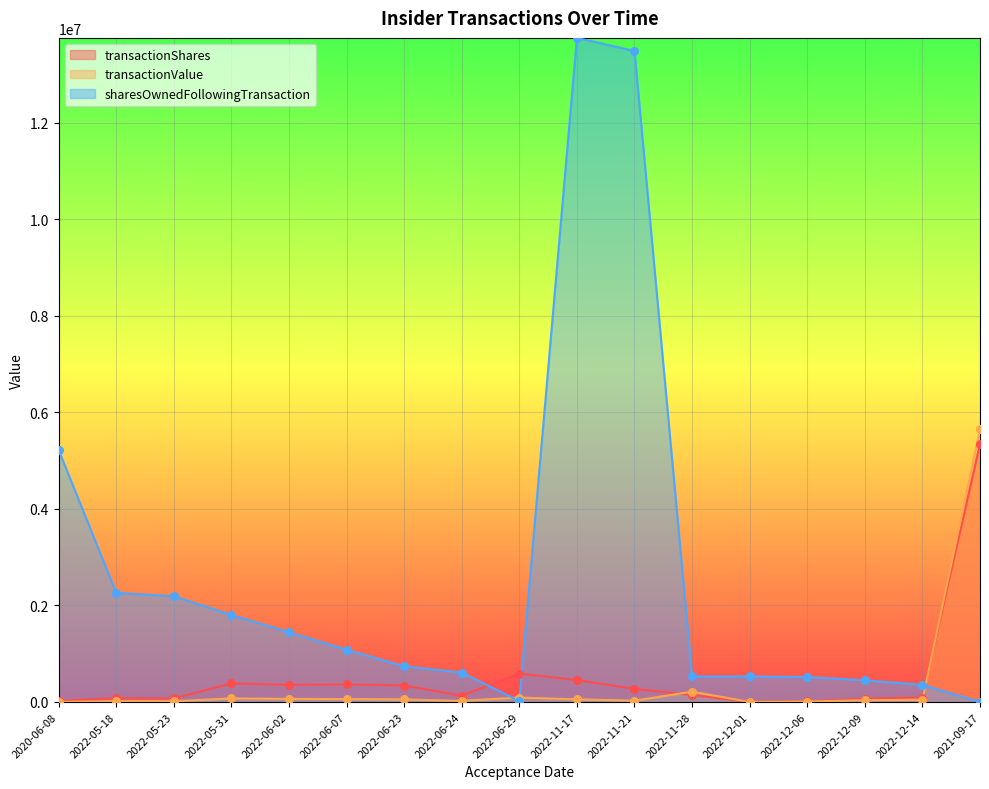

Is the value of transactionShares at 2022-05-31 greater than the value of transactionValue at 2022-12-06?

Yes